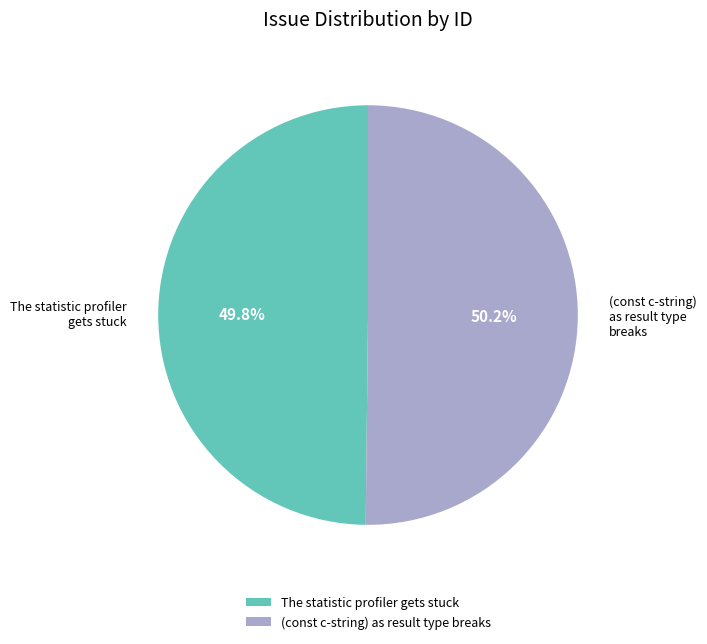

What percentage is NOT represented by (const c-string) as result type breaks?

49.8%